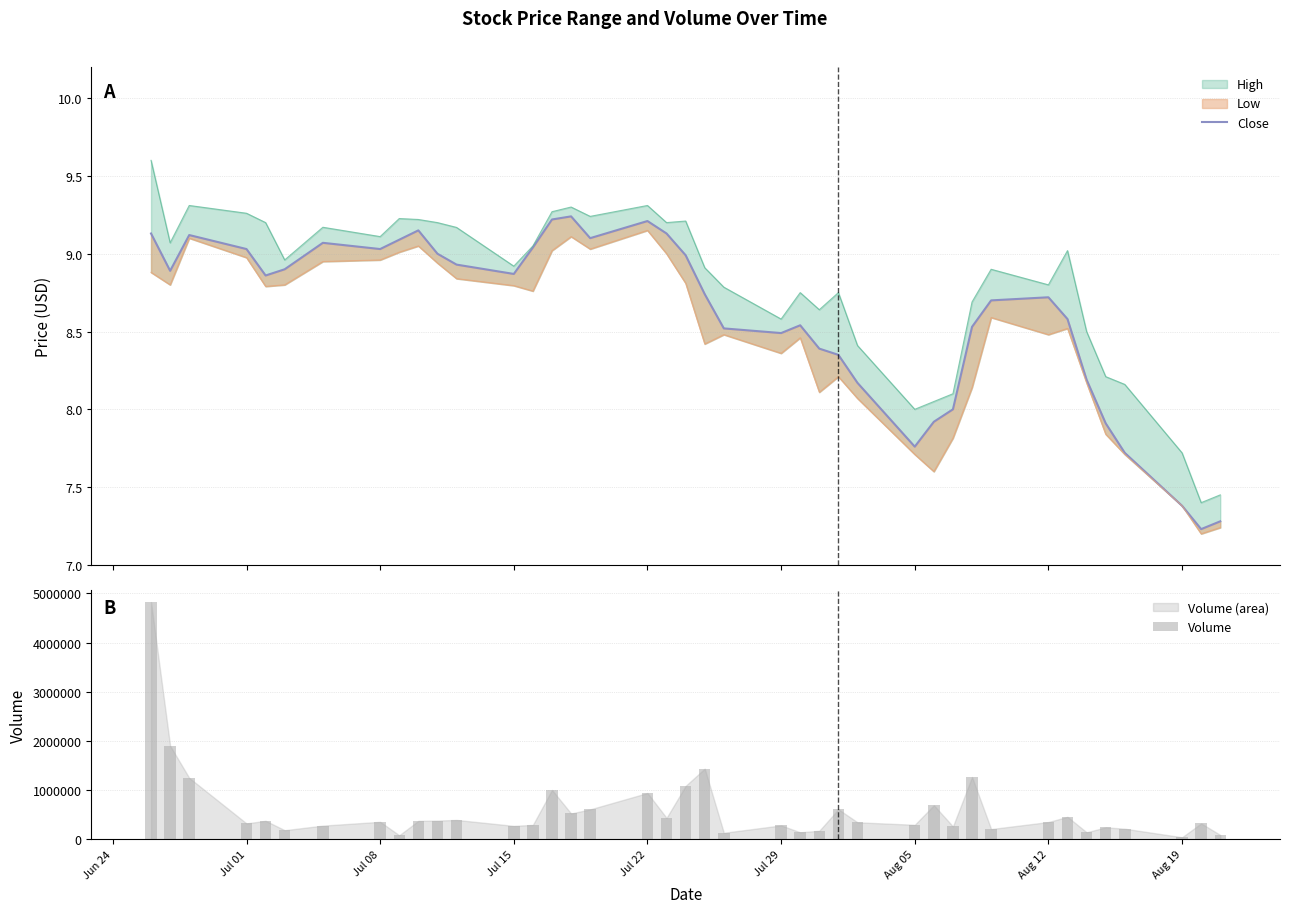

What is the sum of all Volume values?

23511700